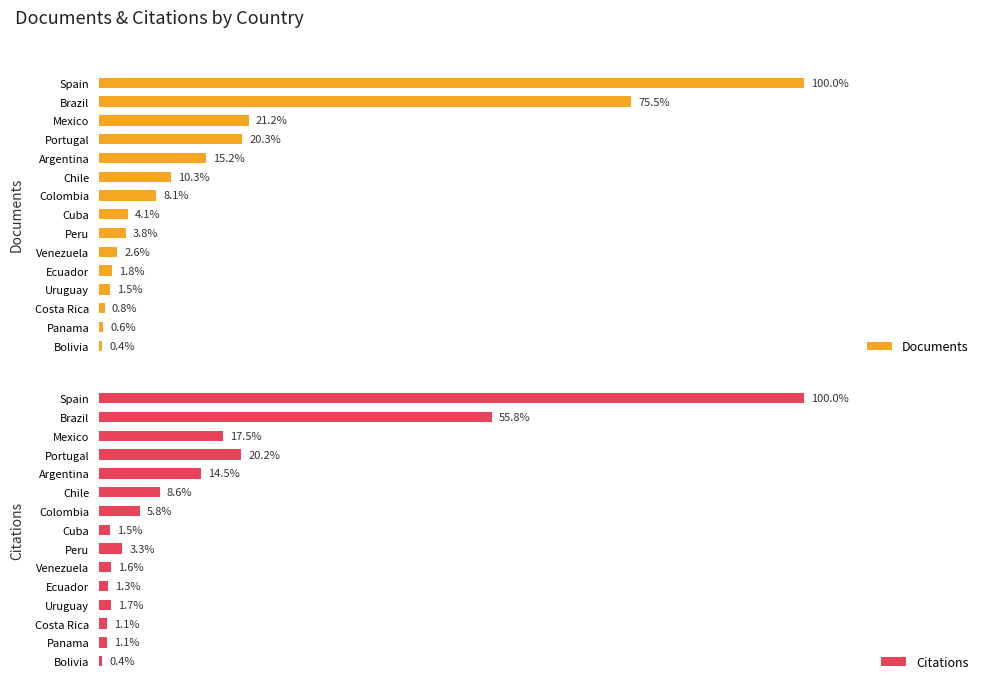

What value does the Documents series have at Chile, to the nearest 100?

26400